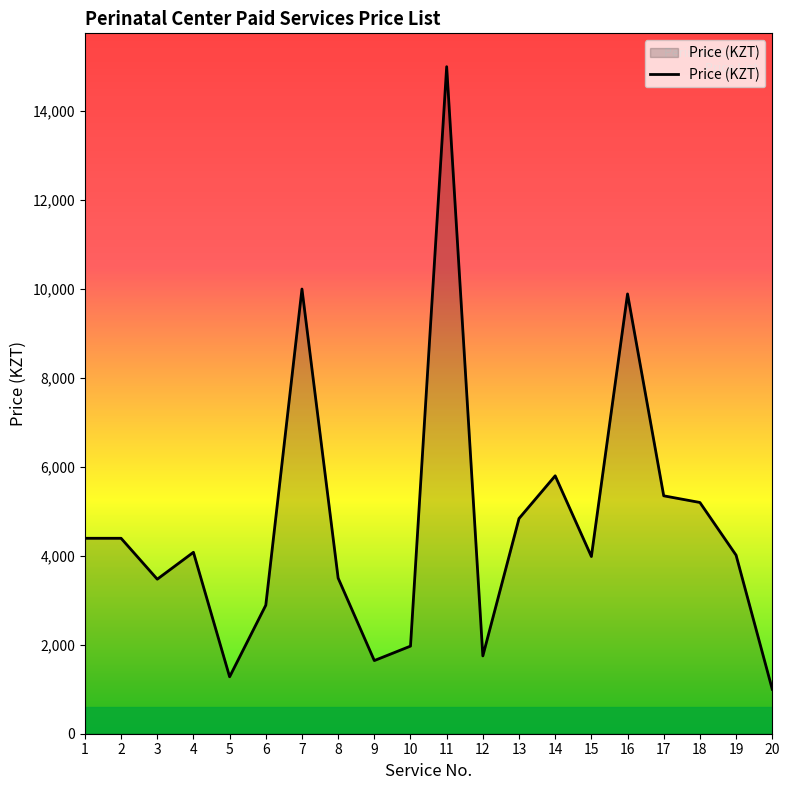

What is the minimum value shown in the chart?

1000